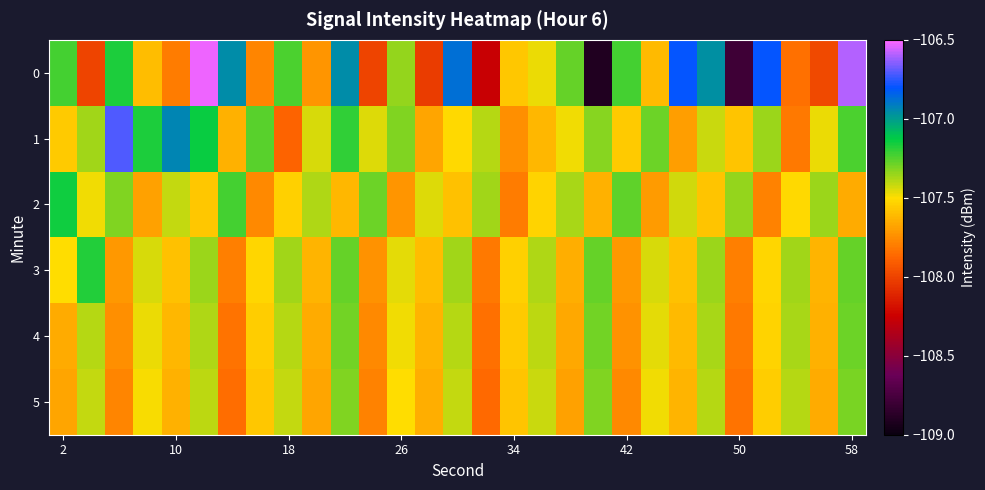

List the series in order of their peak value, lowest first.

5, 4, 3, 2, 1, 0